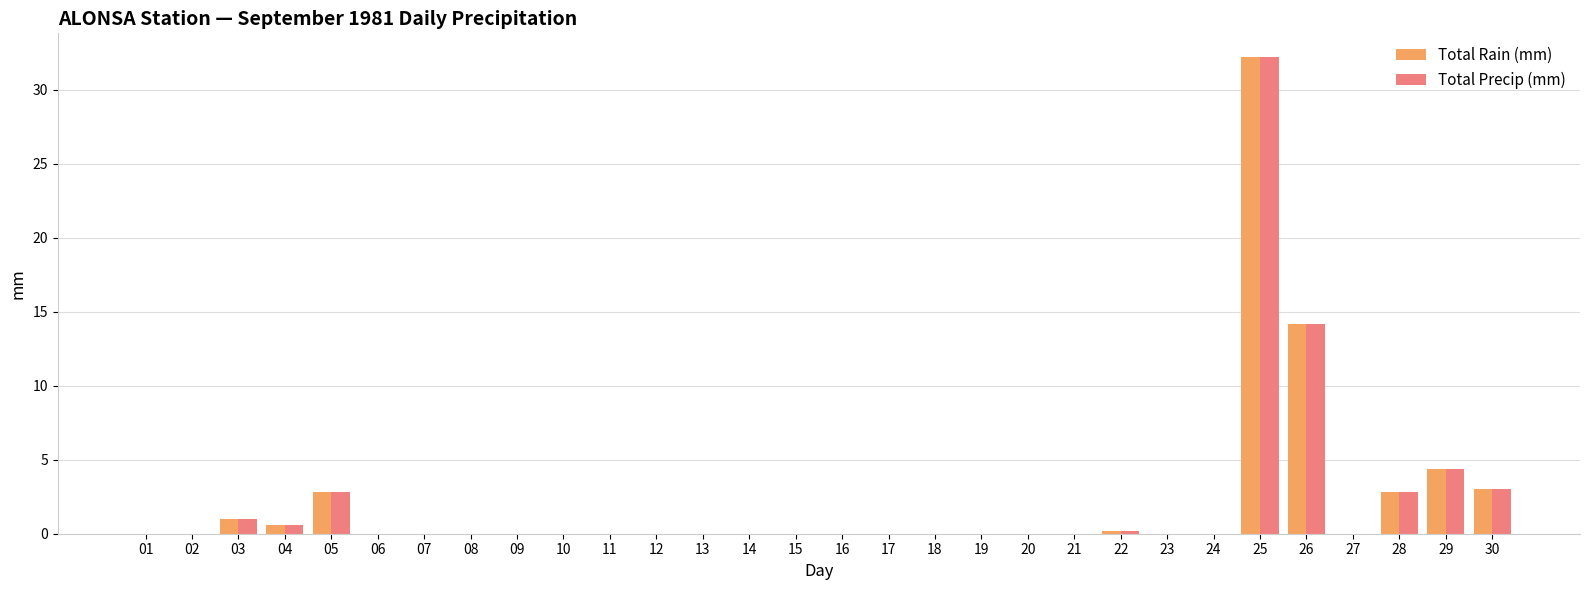

At which label is Total Precip (mm) closest to 16?

26